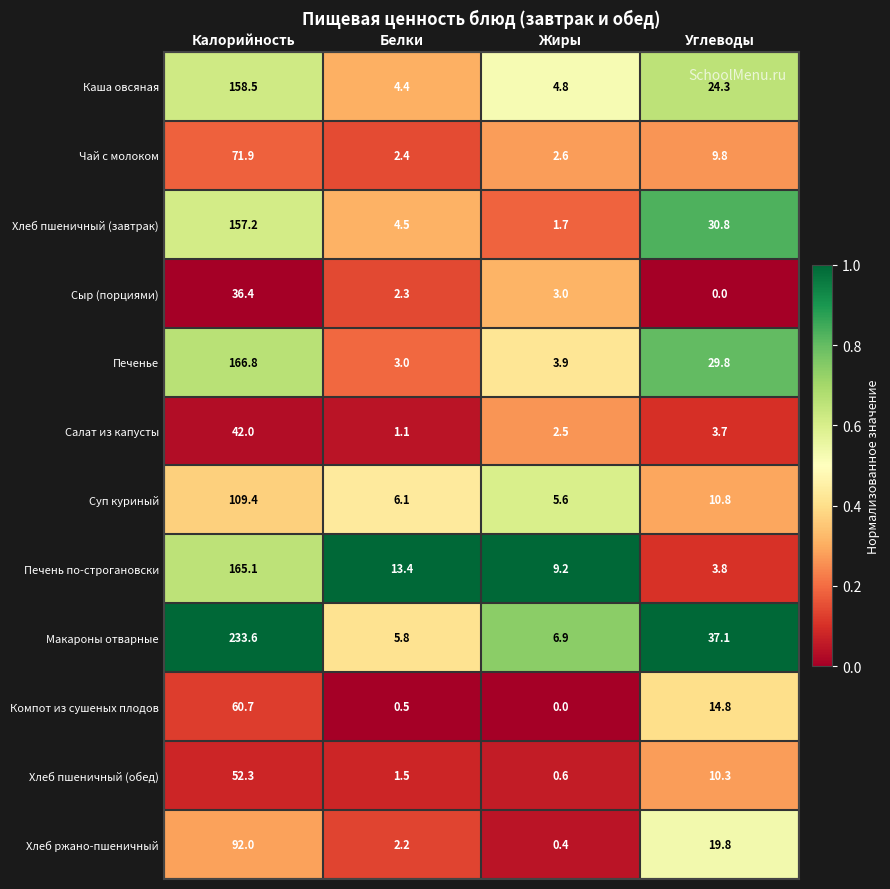

What is the spread (max minus min) of values at Белки?

12.9